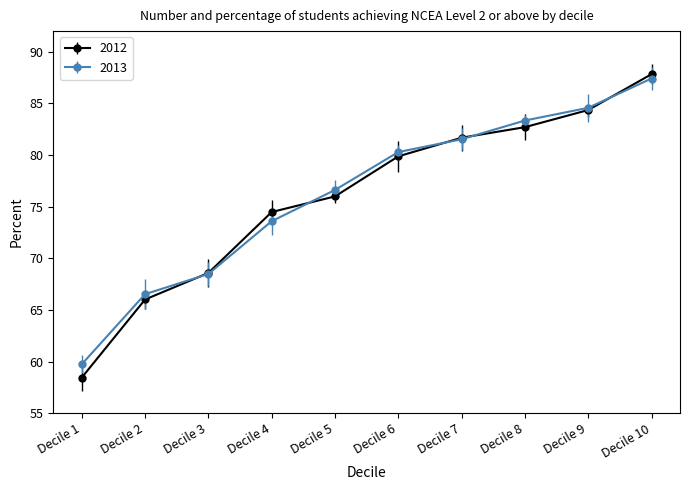

What is the sum of the 2013 values at Decile 6 and Decile 3?

148.8